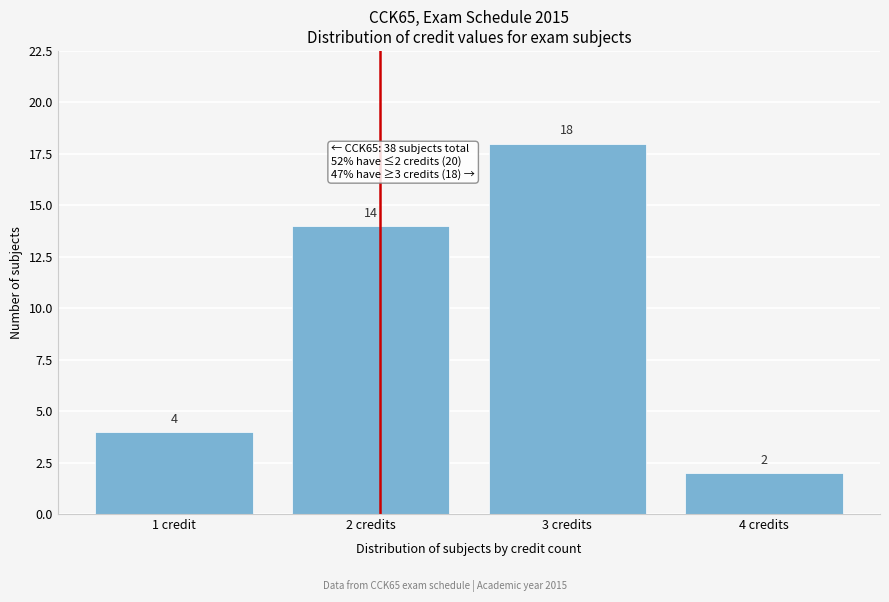

Reading right to left, extract all data points from this chart.

2	18	14	4